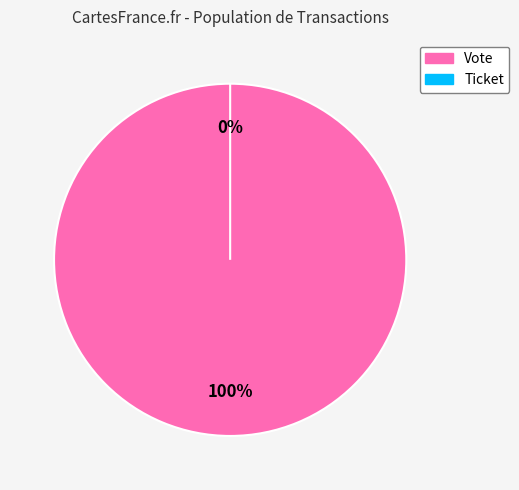

True or false: Vote accounts for 99% of the total.

False